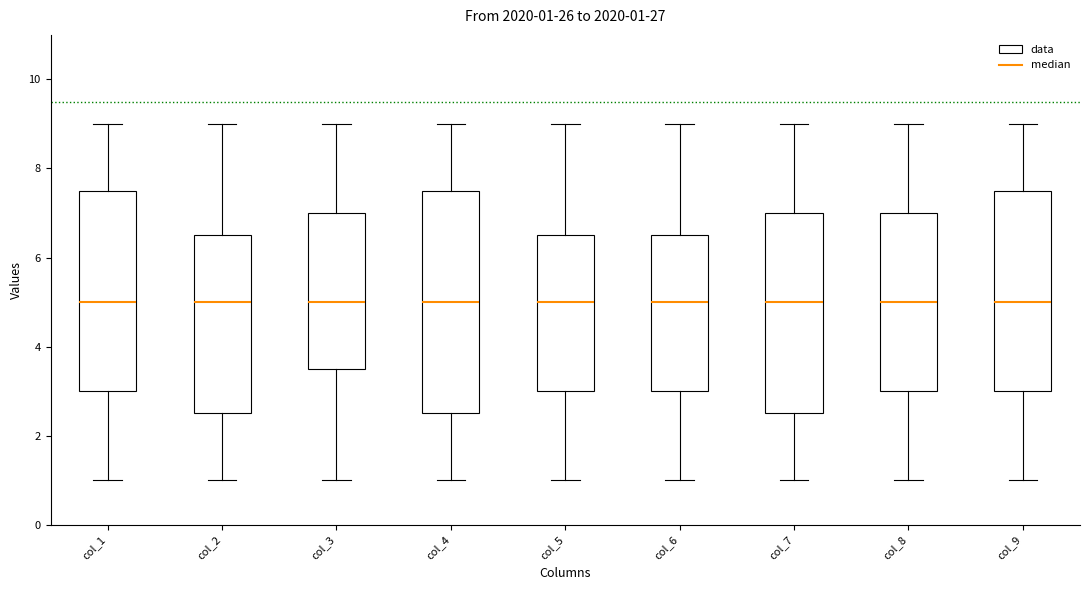

Comparing the boxes themselves (not the whiskers), which one is the tallest?

col_4